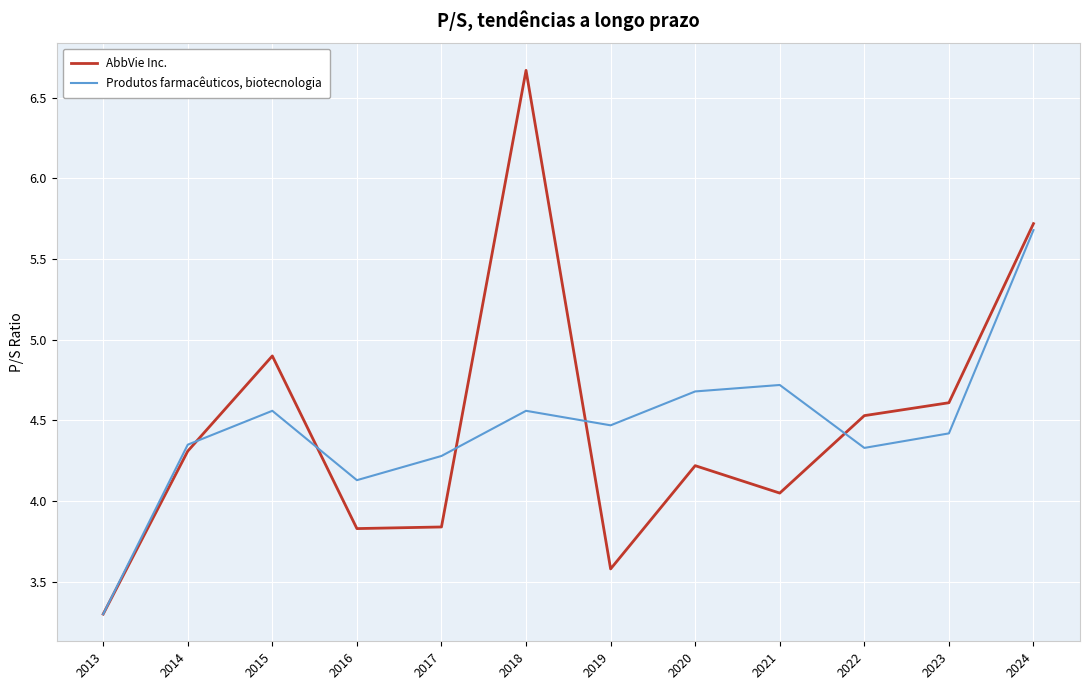

Rank the series by their maximum value, from lowest to highest.

Produtos farmacêuticos, biotecnologia, AbbVie Inc.